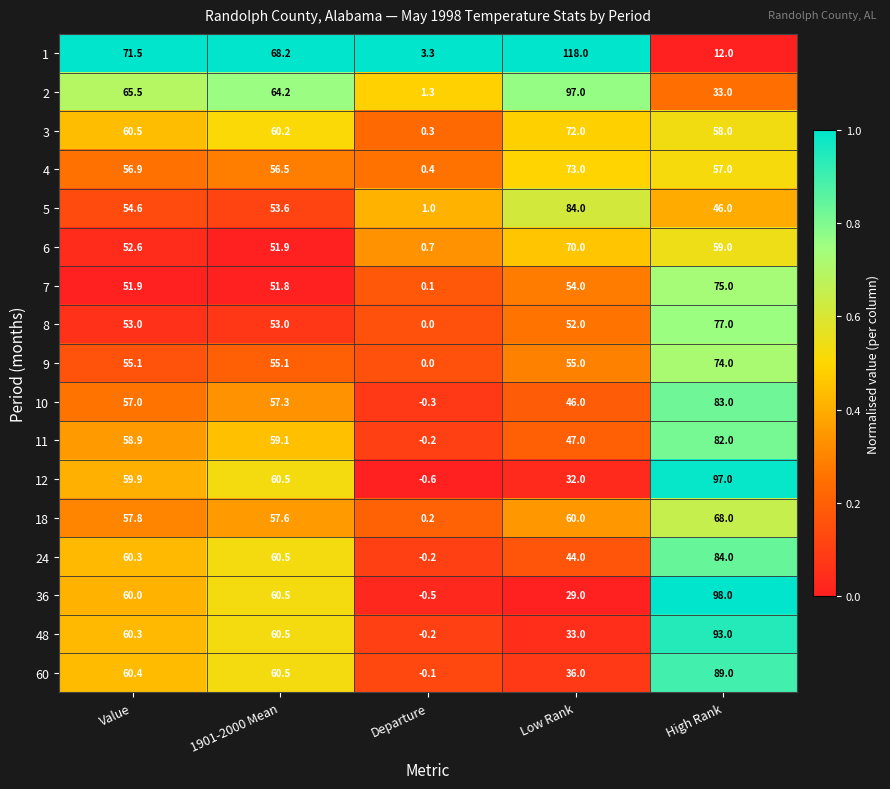

How many series are shown in this chart?

17